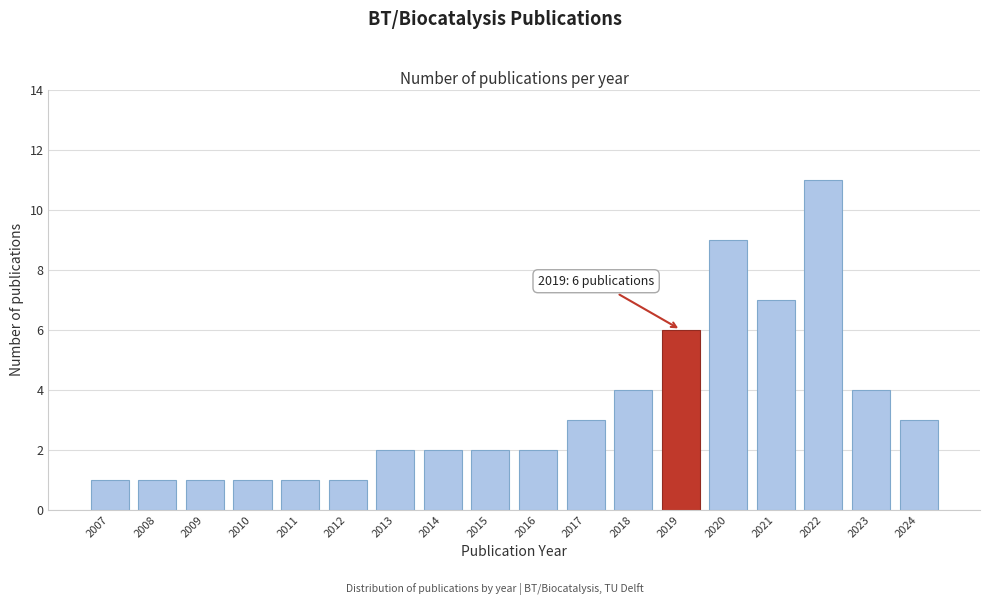

Reading left to right, what are all the values shown in this chart?

1	1	1	1	1	1	2	2	2	2	3	4	6	9	7	11	4	3